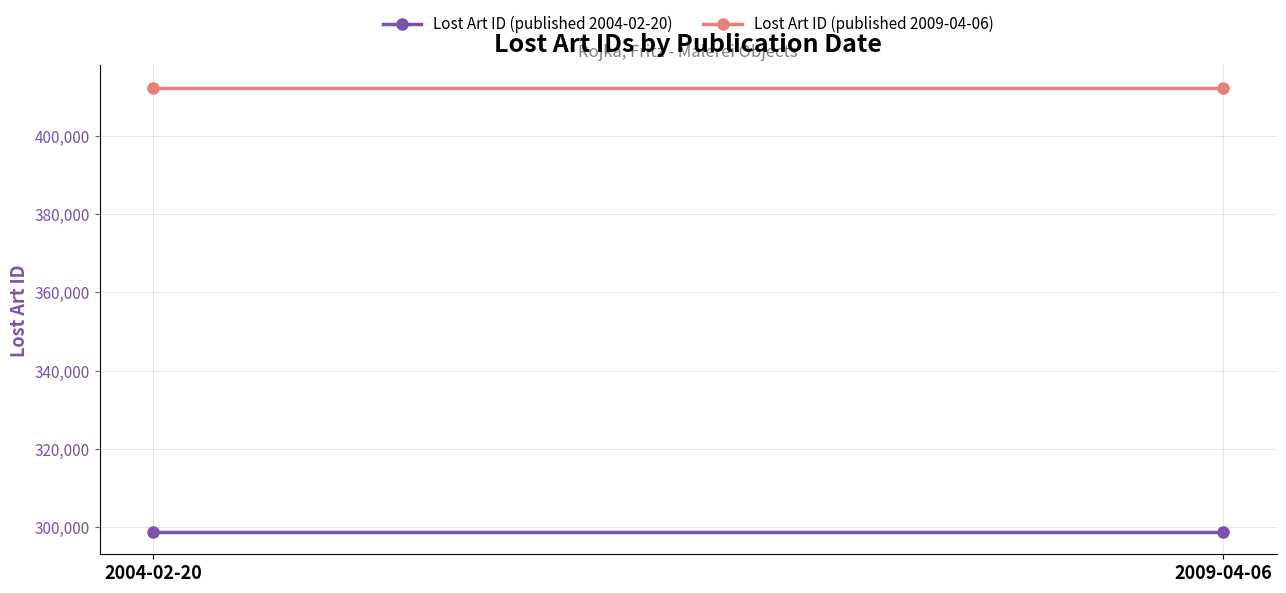

Rank the series by their average value, from lowest to highest.

Lost Art ID (published 2004-02-20), Lost Art ID (published 2009-04-06)